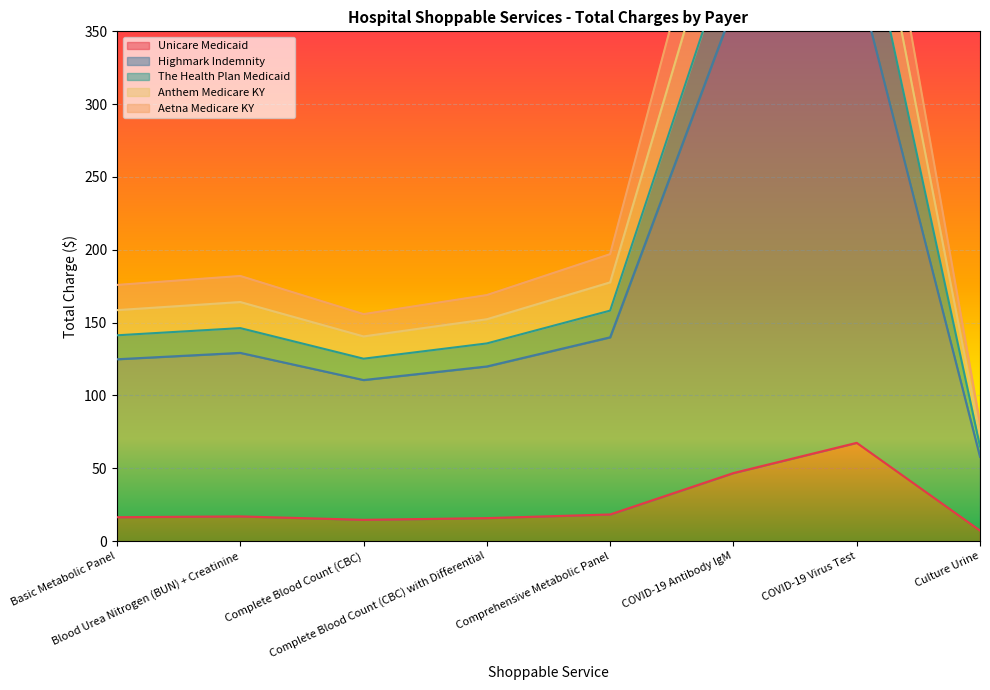

What is the sum of the Unicare Medicaid values at Complete Blood Count (CBC) and Basic Metabolic Panel?

31.1